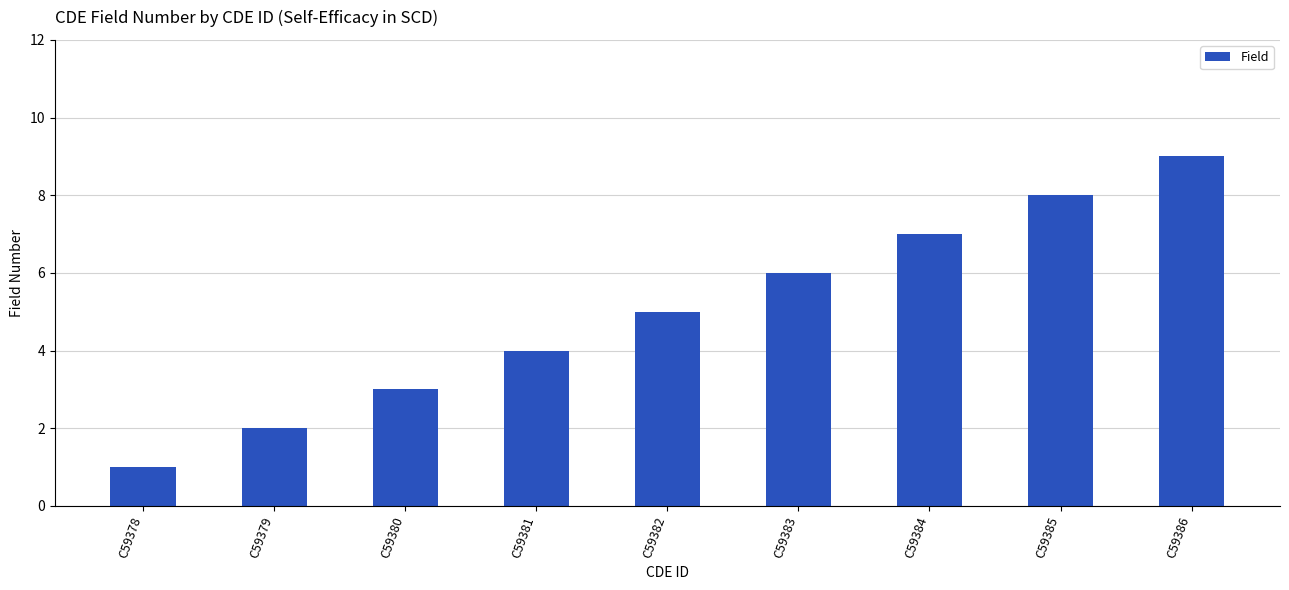

What is the value of the 5th bar from the left?

5